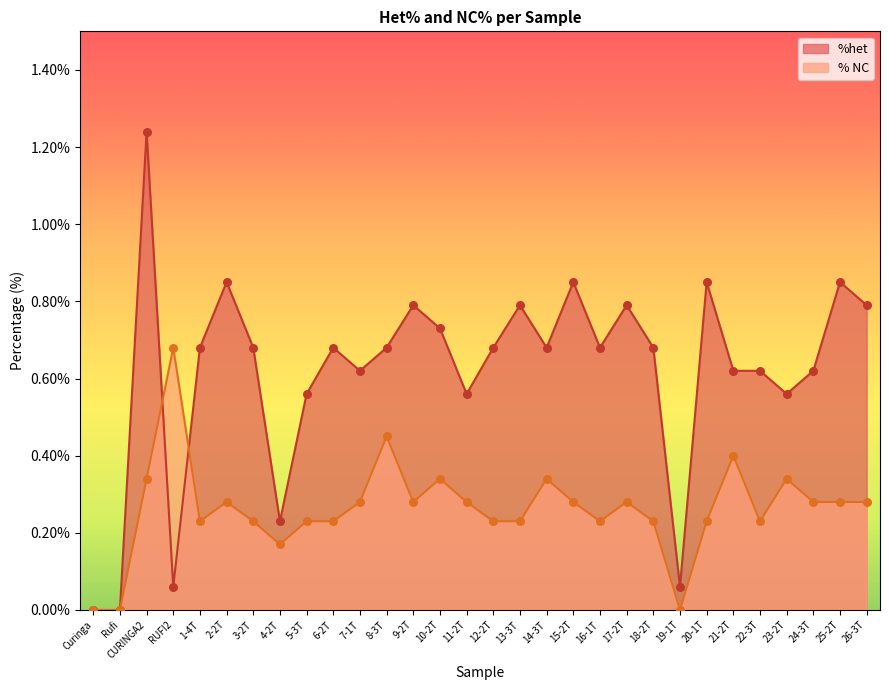

At how many categories does at least one series exceed 0?

28